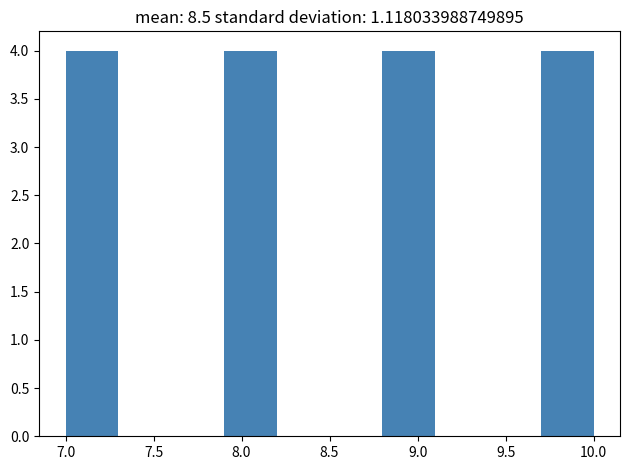

What is the height of the bar covering 7.9 to 8.2 on the x-axis? The values are not printed on the chart, so give them approximately, as read against the axis.

4